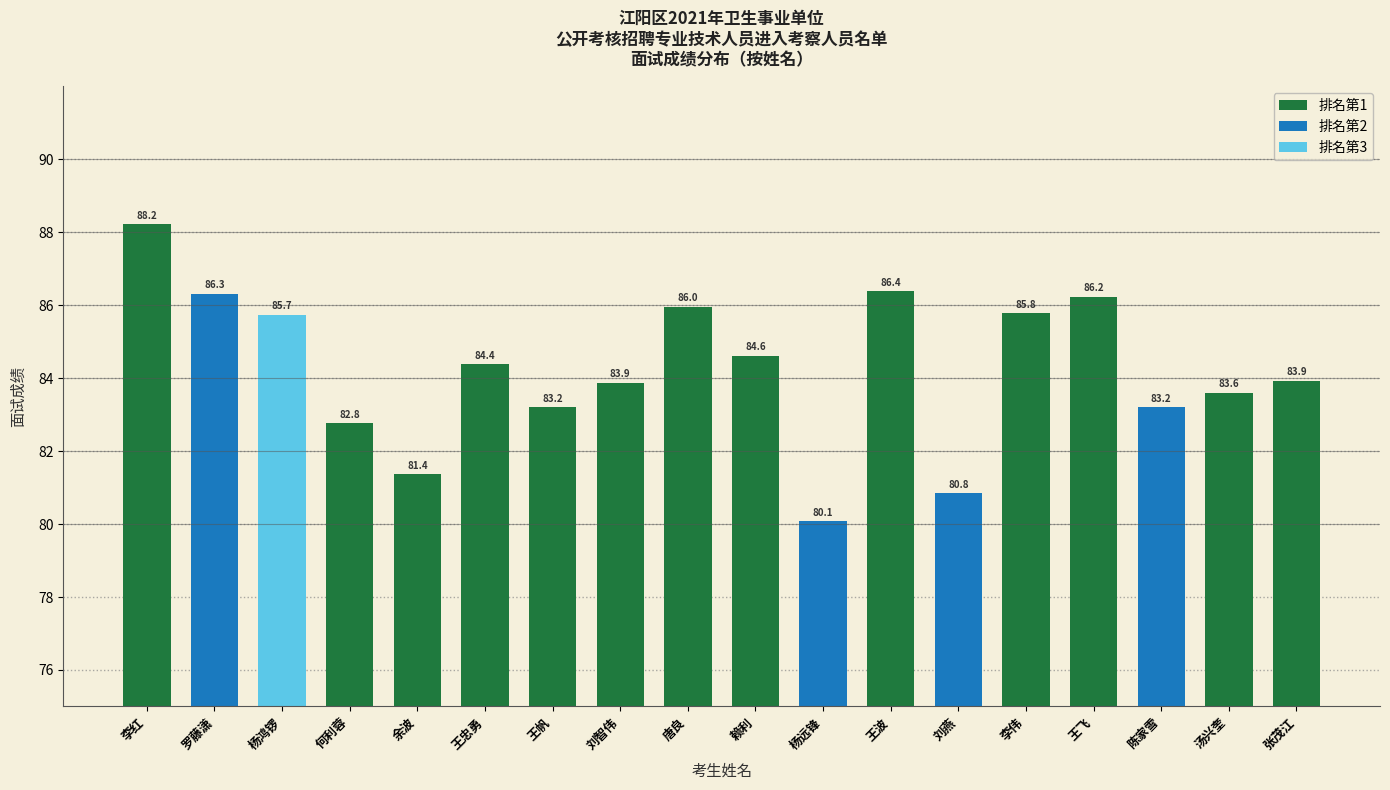

Where is 面试成绩 nearest to the value 84?

张茂江